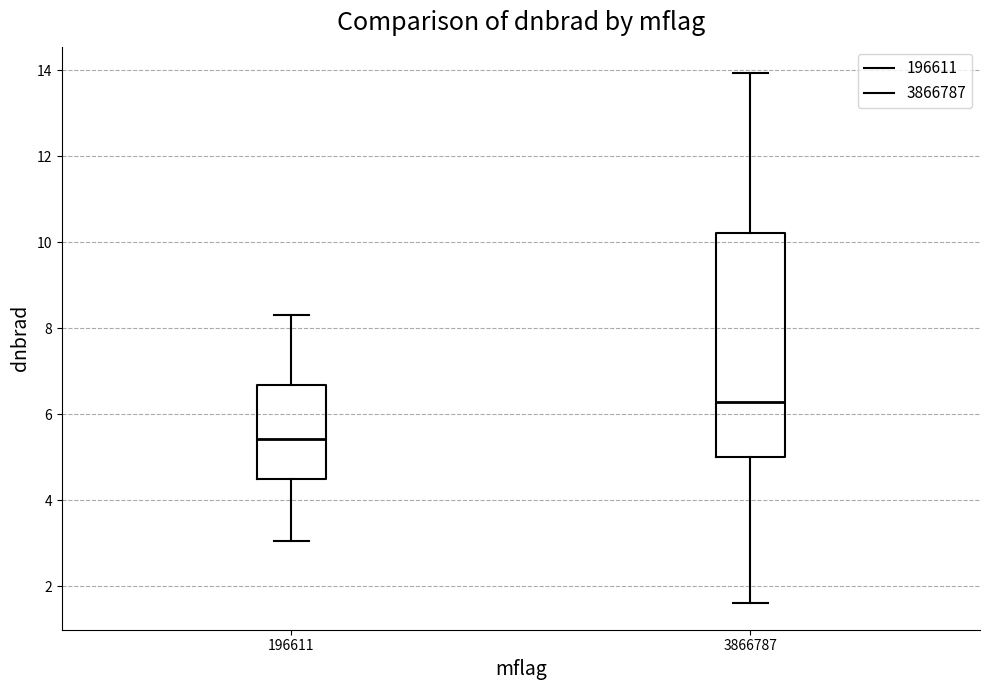

Which box has the highest median line?

3866787